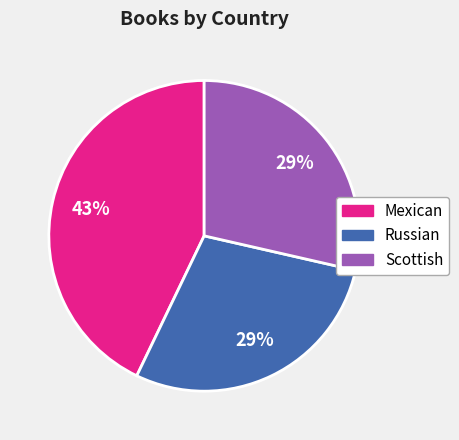

To the nearest percent, what is the average slice percentage?

33%